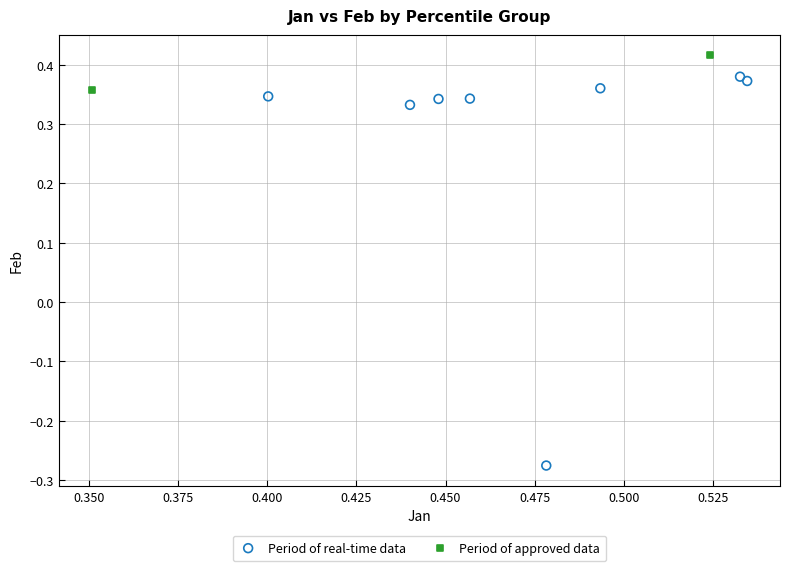

Which series has the widest spread of Y values?

Period of real-time data